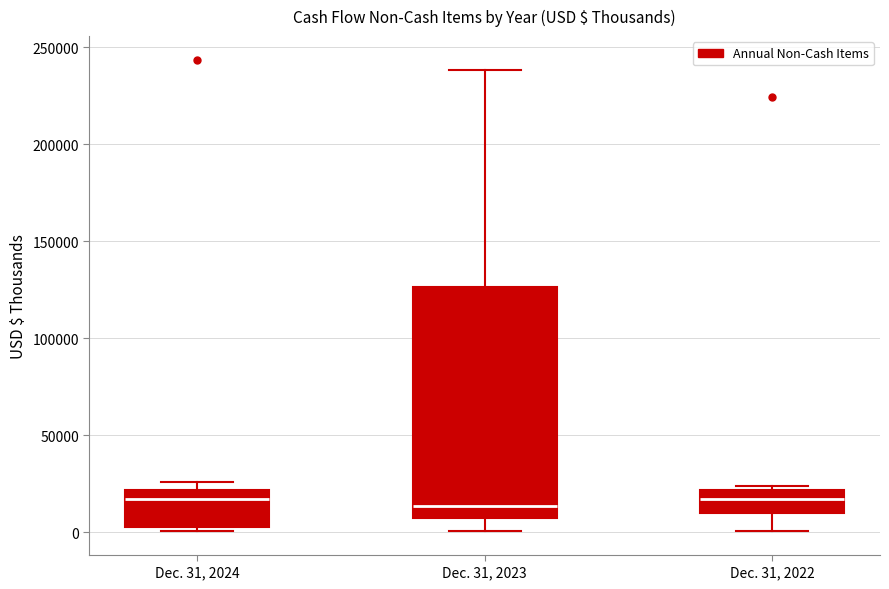

Reading left to right, transcribe this box plot: for each box, give where its median line is, the range the box spans, and where its two whiskers end, as read against the y-axis. The values are not printed on the chart, so give them approximately, as read against the axis.

Dec. 31, 2024: median 15000, box 5000 to 20000, whiskers 0 to 25000
Dec. 31, 2023: median 15000, box 5000 to 125000, whiskers 0 to 240000
Dec. 31, 2022: median 15000, box 10000 to 20000, whiskers 0 to 25000